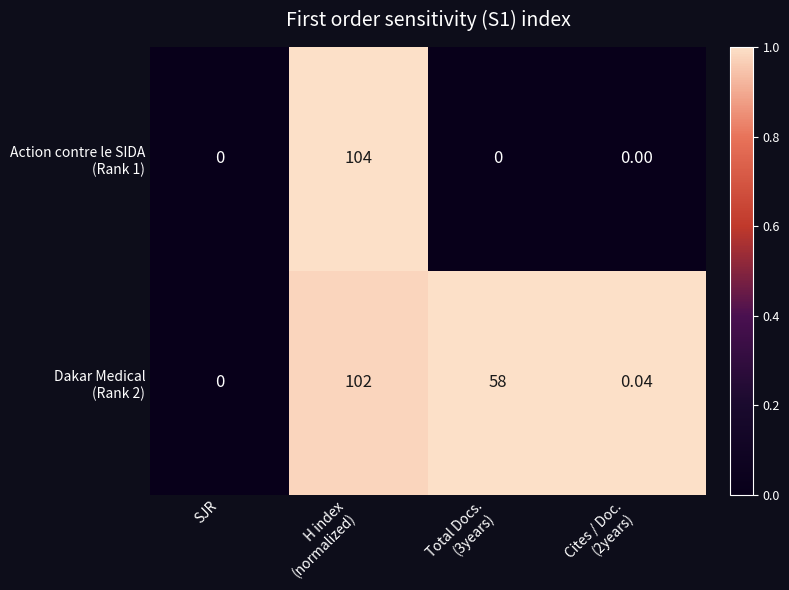

How many data points does each series have?

4